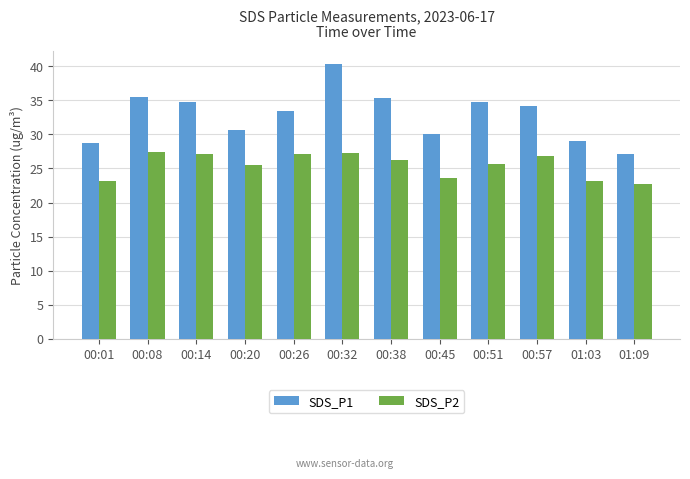

Which series has the largest total across all categories?

SDS_P1